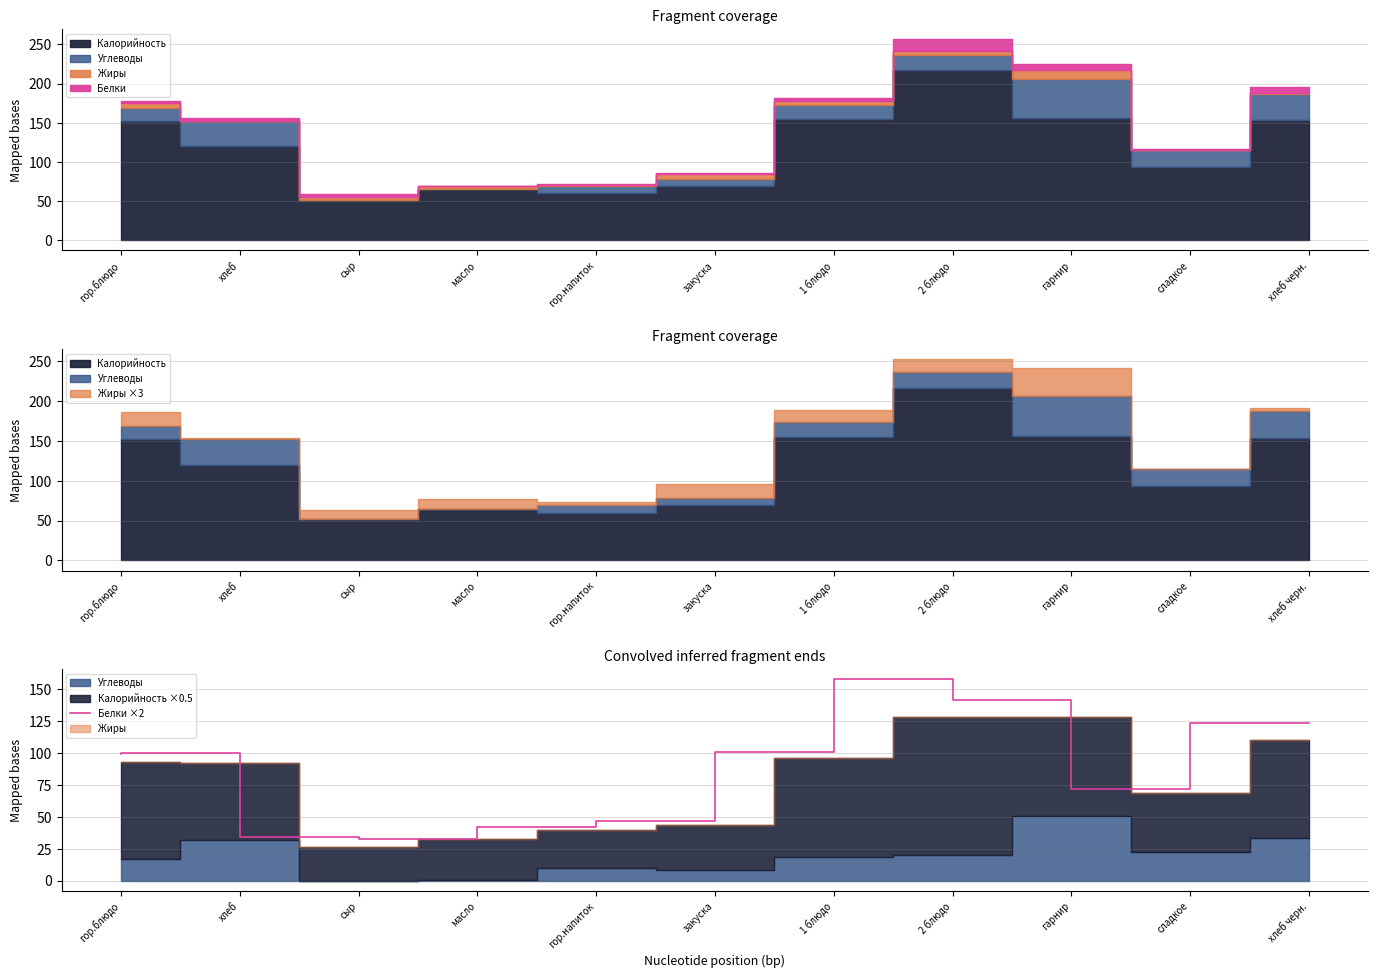

What is the label of the 6th point from the right?

закуска